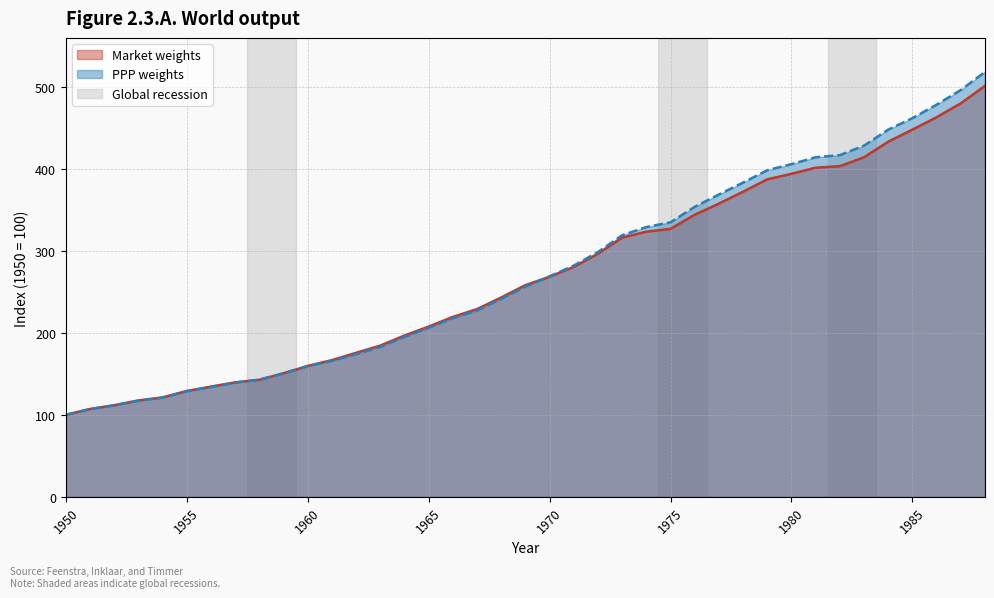

What is the greatest value displayed?

518.2